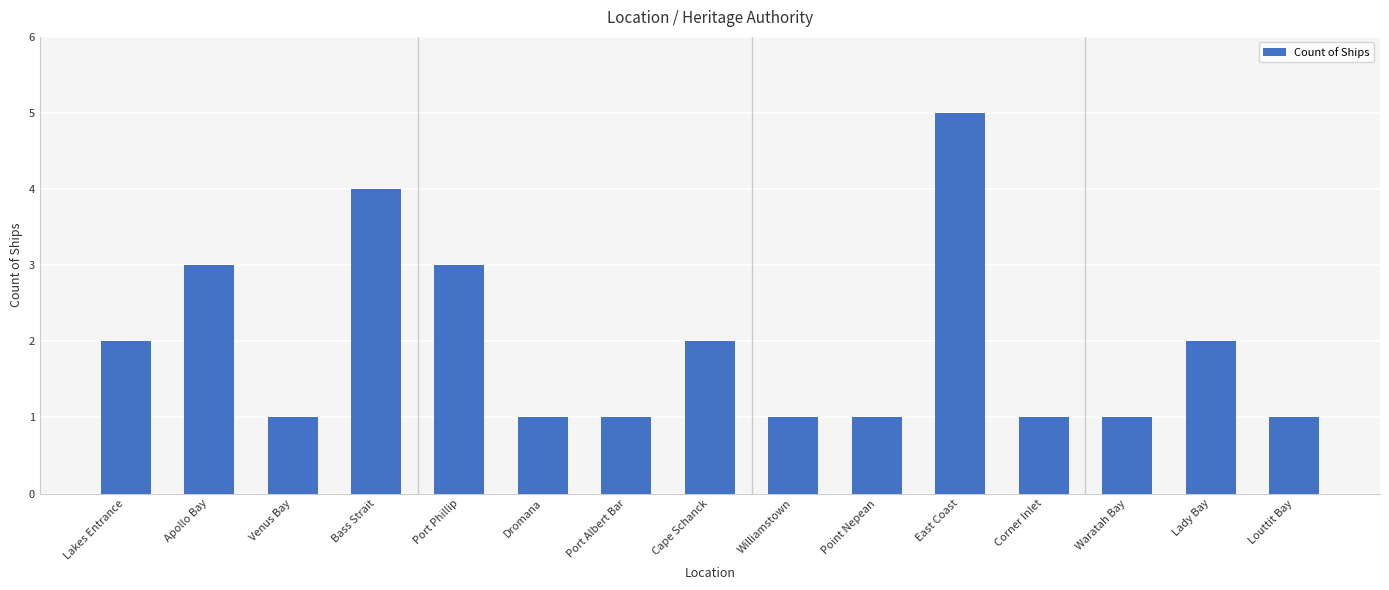

Which category has the highest value across all series?

East Coast